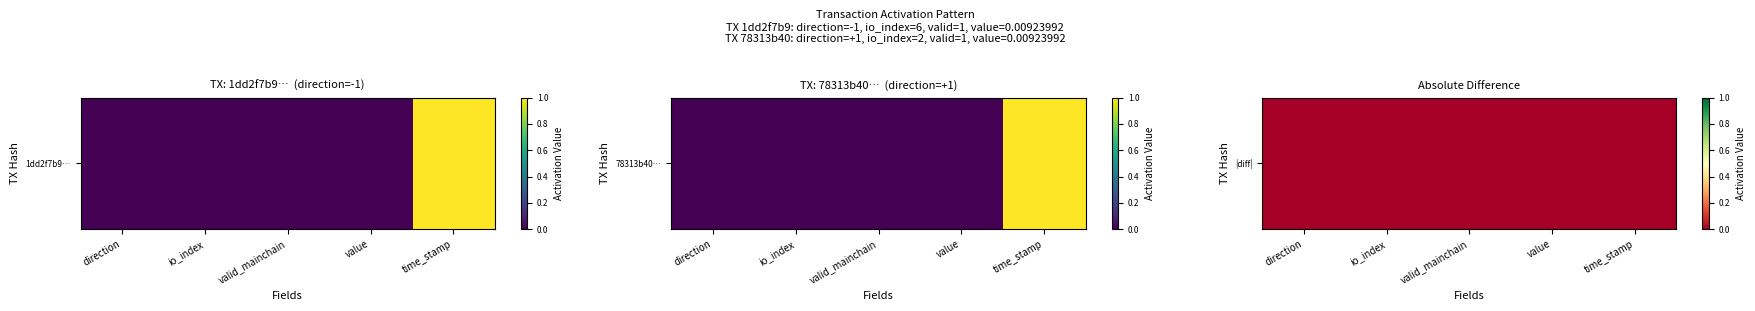

List the labels in order of value, smallest first.

time_stamp, direction, valid_mainchain, value, io_index